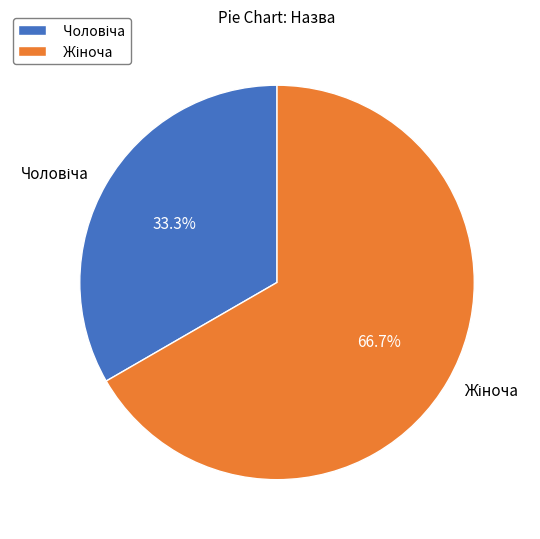

Is there any slice that represents more than half of the pie?

Yes